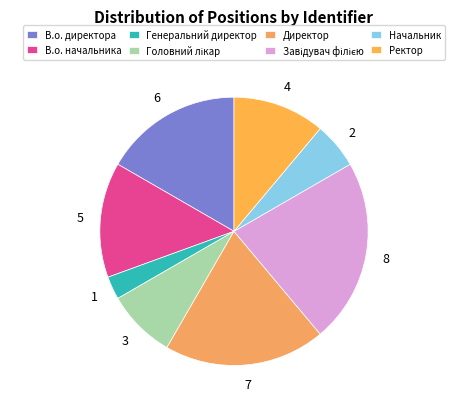

Count the number of slices in the pie.

8